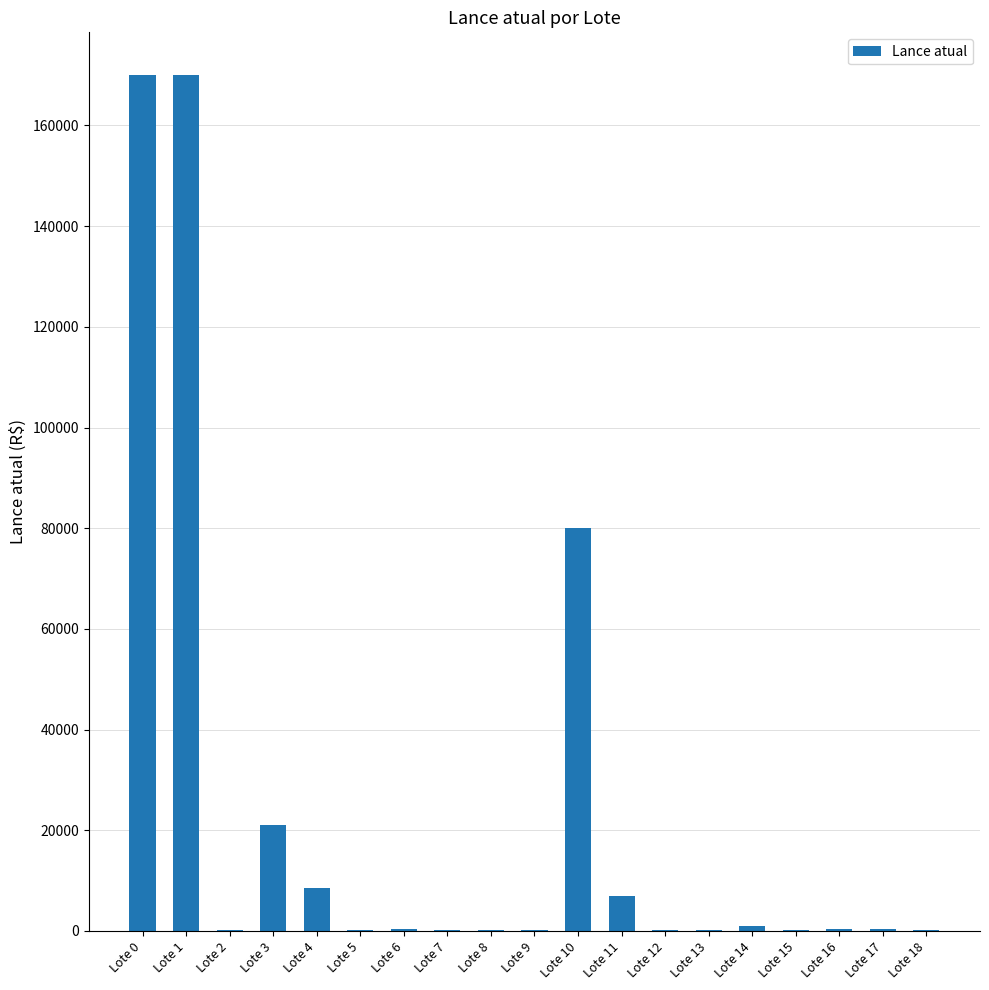

Where is the data nearest to the value 85050?

Lote 10